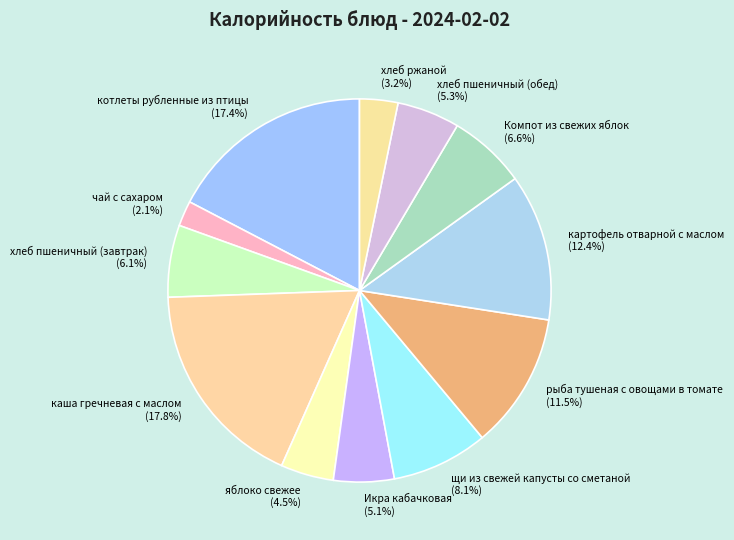

What is the ratio of the value at хлеб пшеничный (завтрак) to the value at яблоко свежее?

1.4